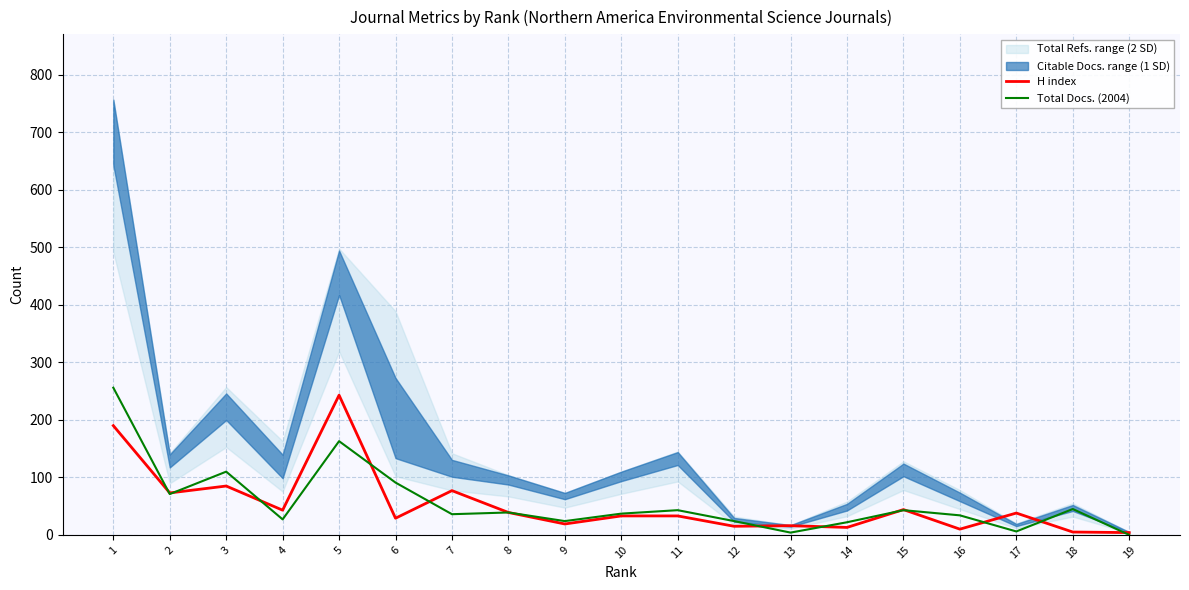

In Total Docs. (2004), how many points are lower than both neighbors (excluding endpoints)?

6